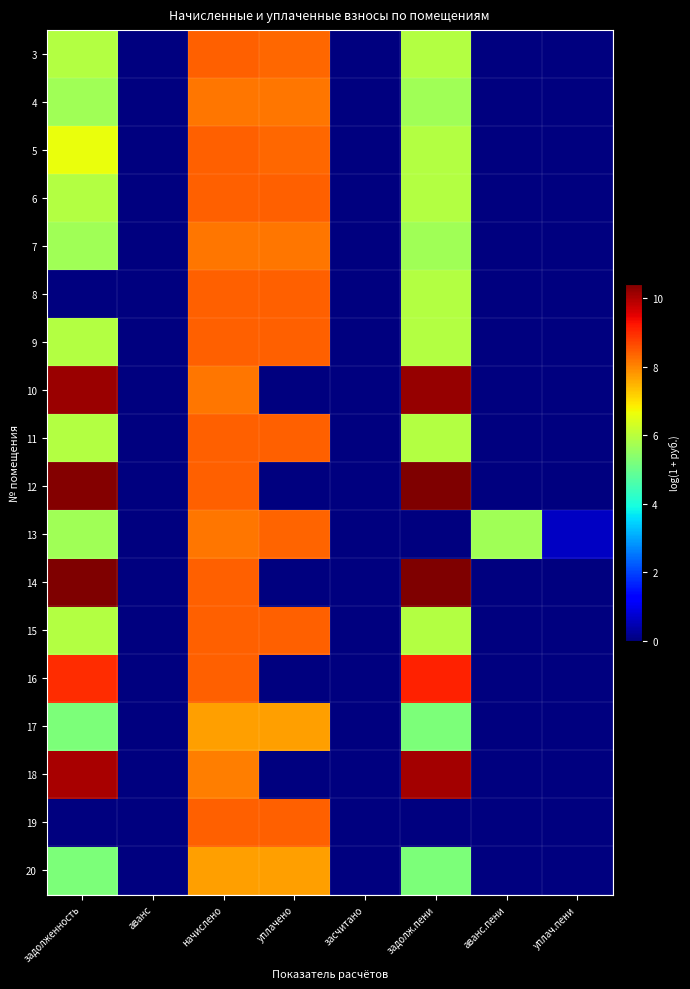

Count the number of categories in the chart.

8